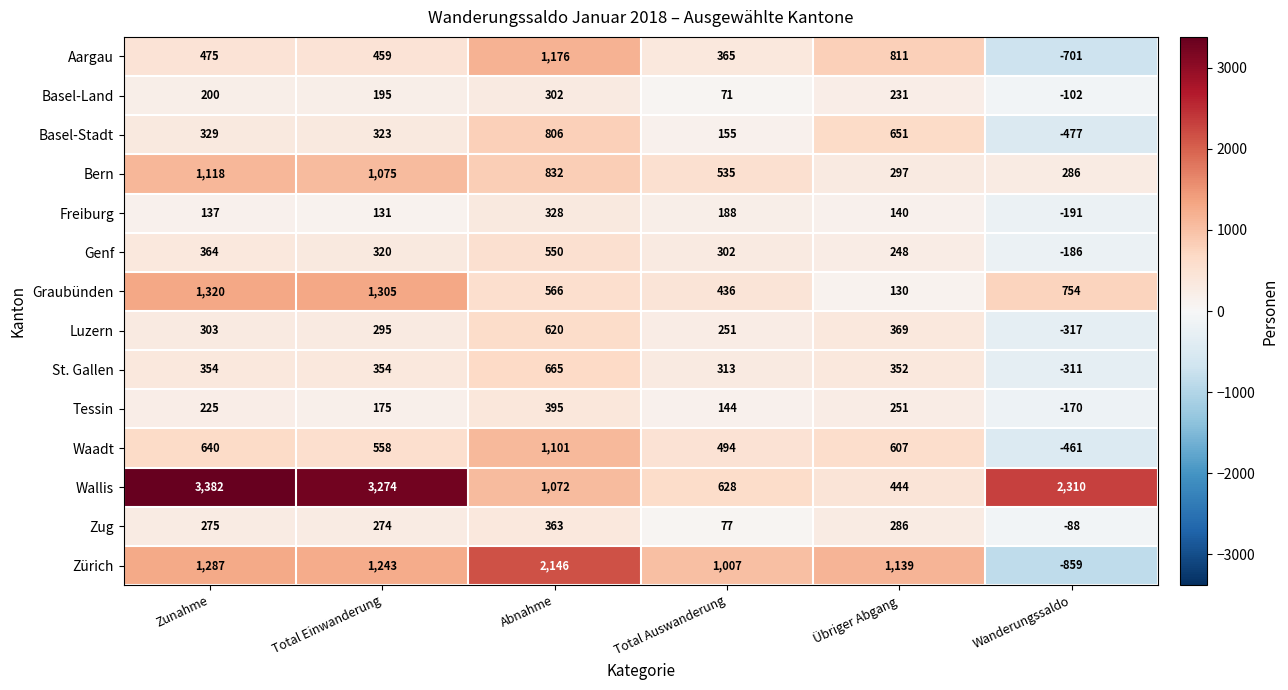

At Abnahme, list the series in order from smallest to largest.

Basel-Land, Freiburg, Zug, Tessin, Genf, Graubünden, Luzern, St. Gallen, Basel-Stadt, Bern, Wallis, Waadt, Aargau, Zürich